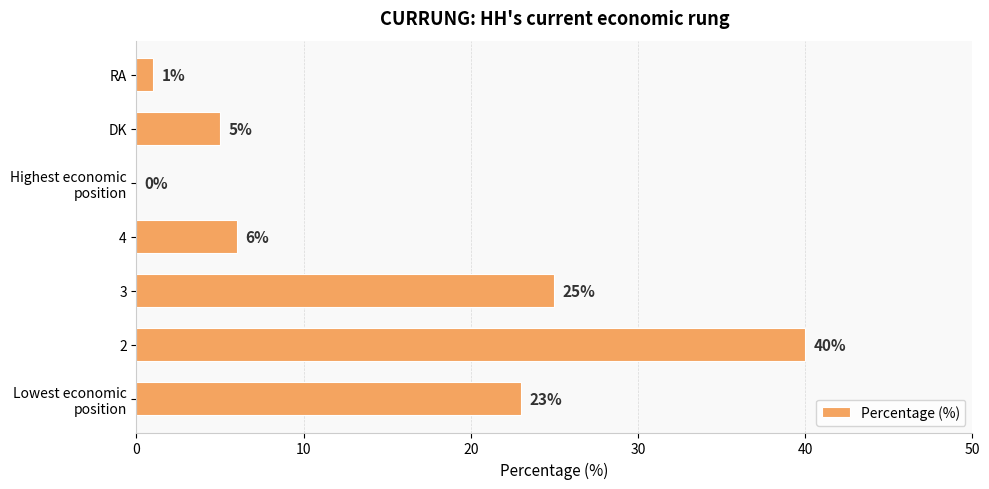

What is the sum of the values at 2 and RA?

41